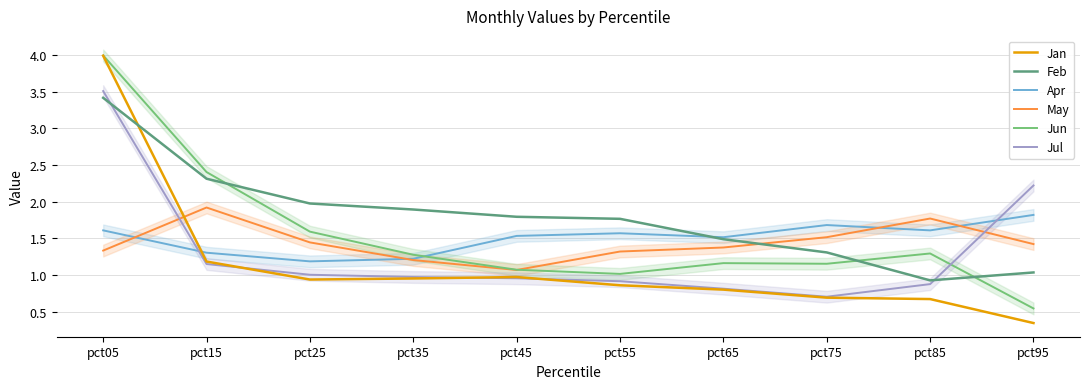

What is the highest value of the Feb series?

3.4